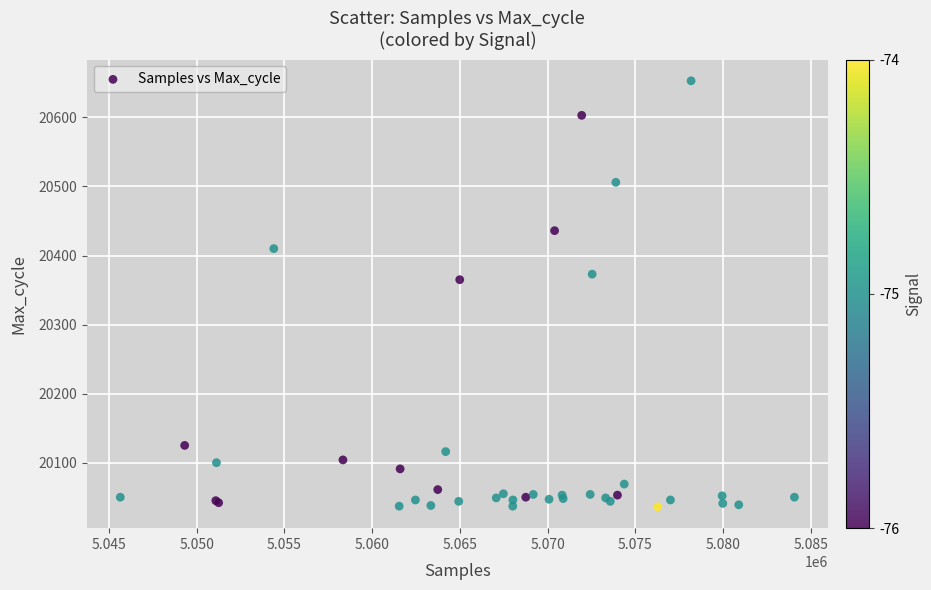

What Y value in the scatter plot is closest to 20344?

20365